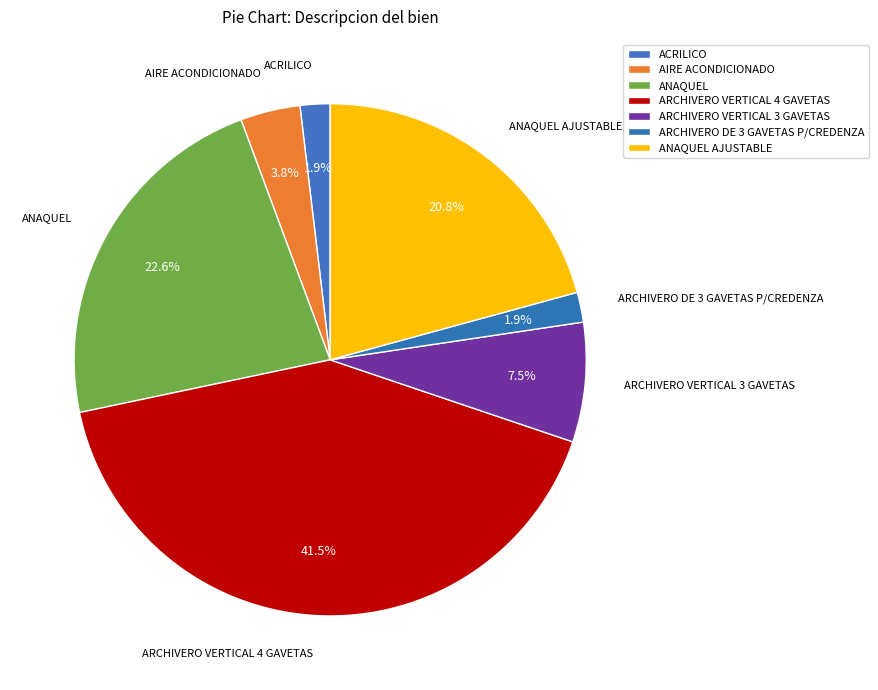

Is the sum of ANAQUEL AJUSTABLE and ACRILICO greater than half?

No